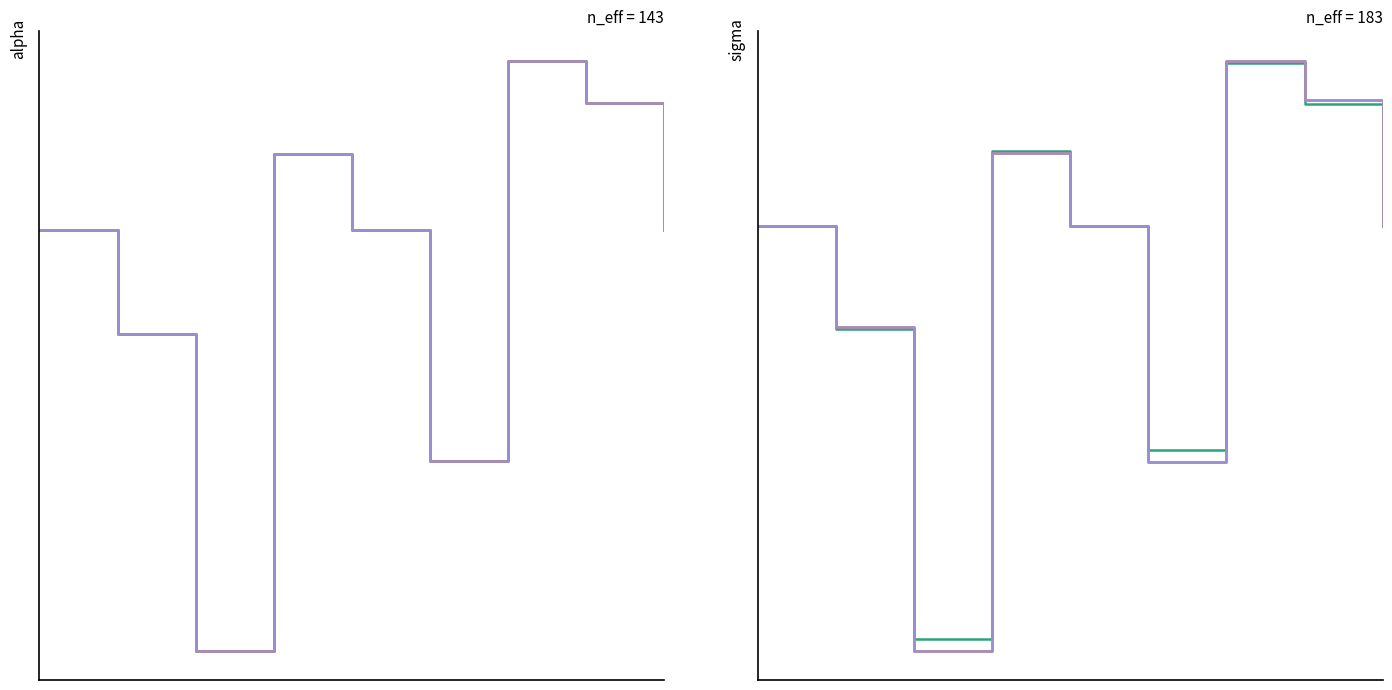

Between 2 and 6, which series saw the biggest shift?

通所介護